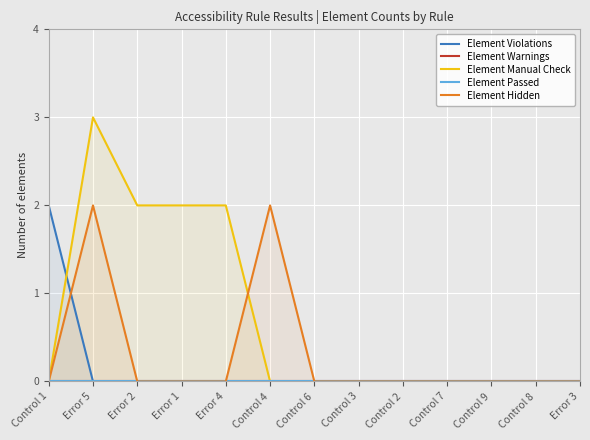

At Error 4, list the series in order from smallest to largest.

Element Violations, Element Warnings, Element Passed, Element Hidden, Element Manual Check